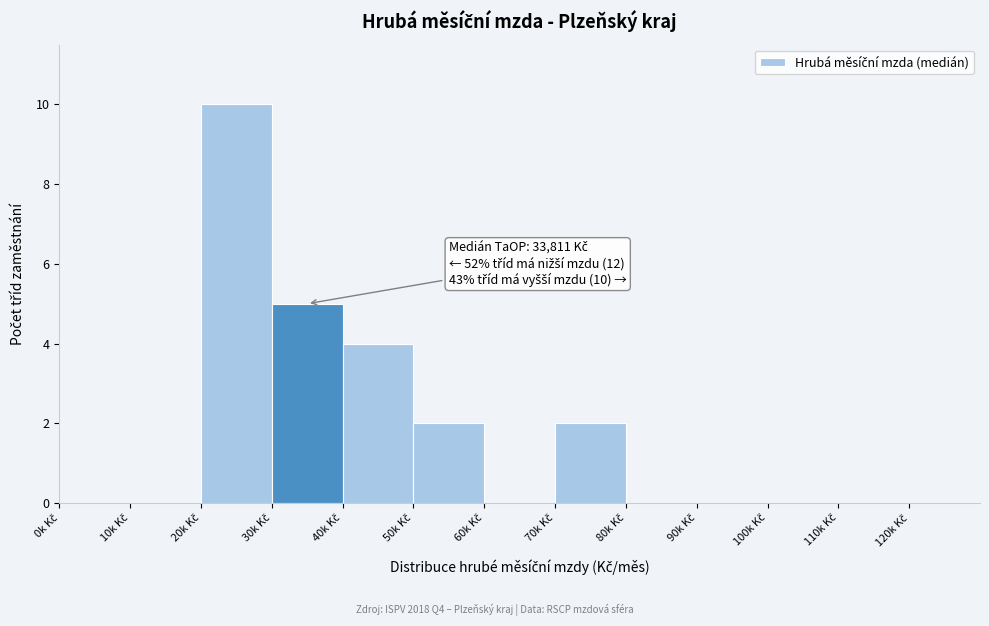

What is the greatest value displayed?

10